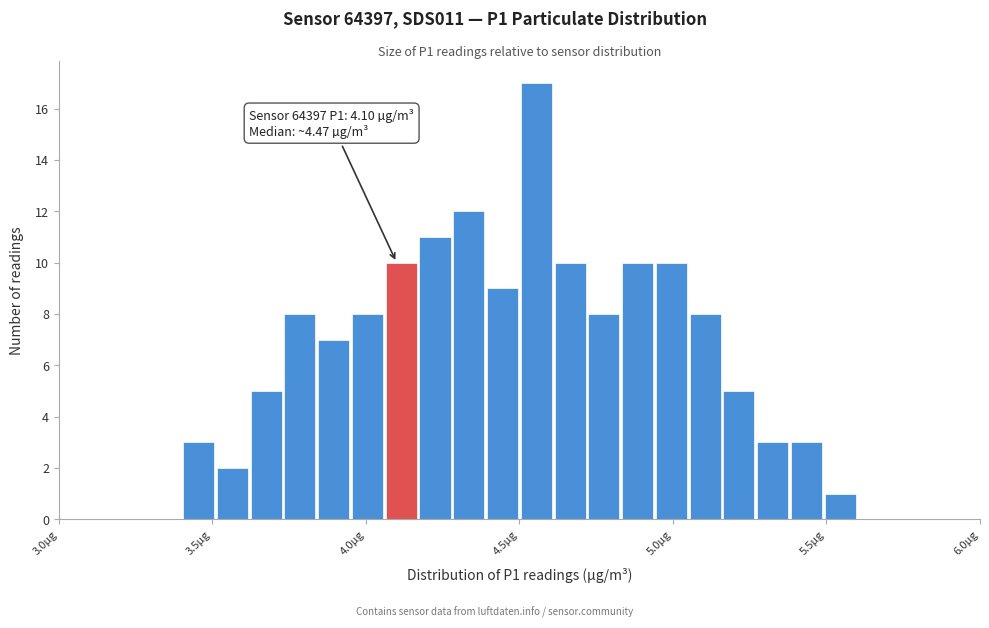

Read against the x-axis, roughly where is the centre of the tallest bar?

4.55